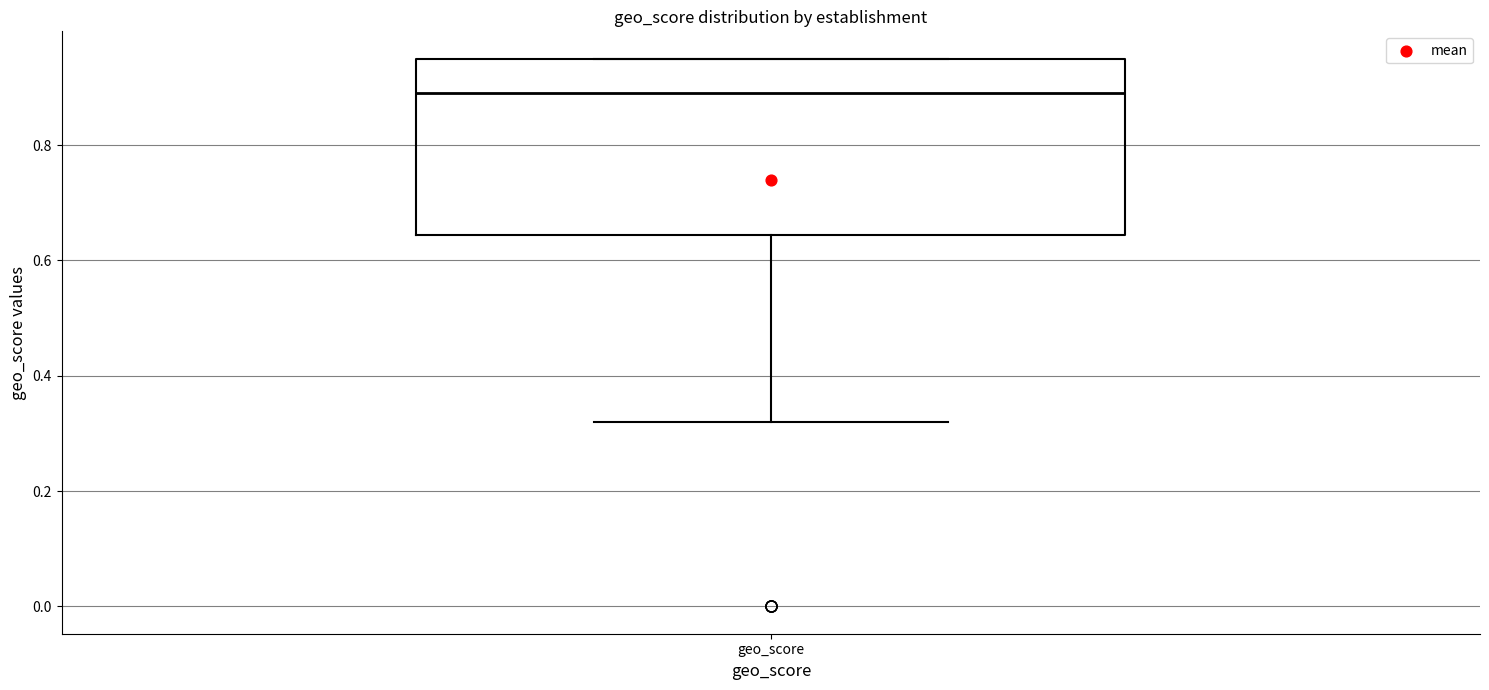

Read this box plot against the y-axis: the position of the median line, the range covered by the box, and the ends of both whiskers. The values are not printed on the chart, so give them approximately, as read against the axis.

median 0.90, box 0.64 to 0.96, whiskers 0.32 to 0.96